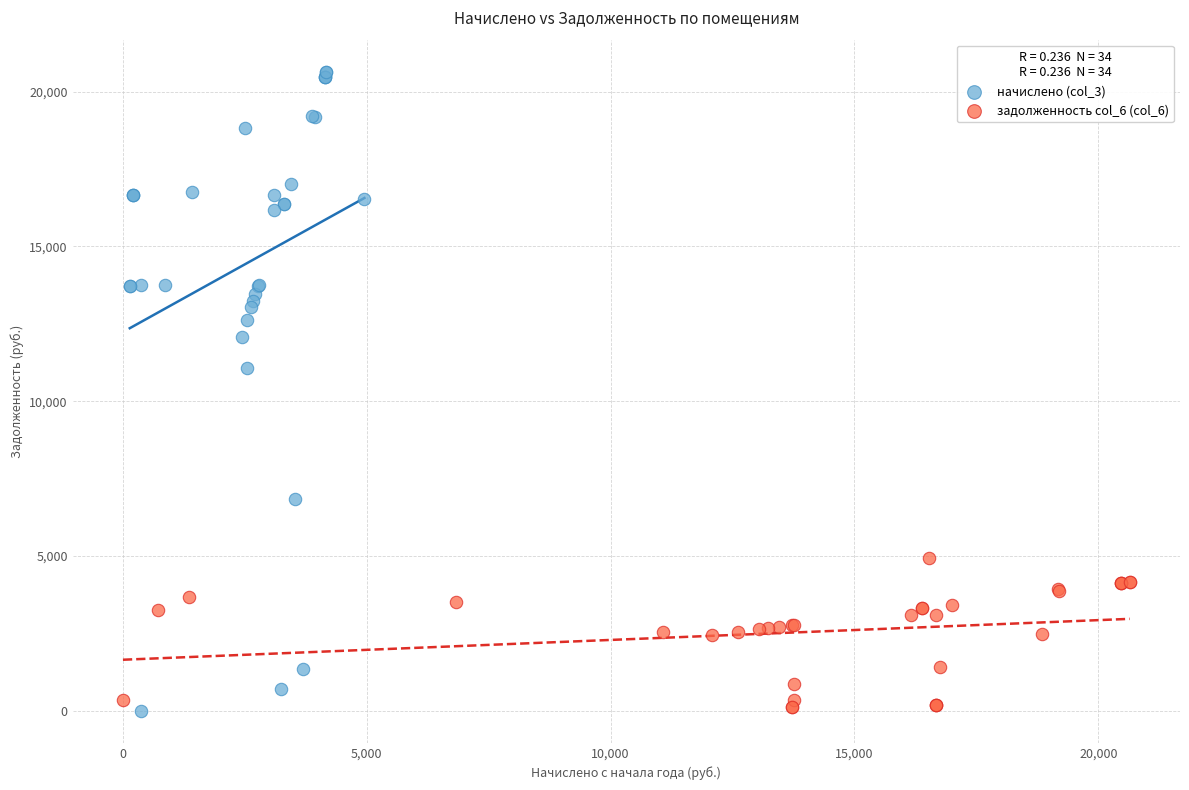

What are all the series names shown in the legend?

начислено (col_3), задолженность col_6 (col_6)